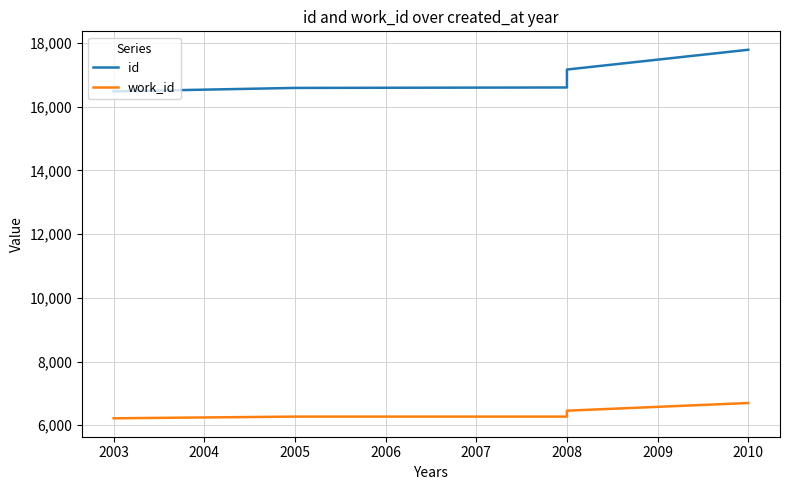

What is the average value of the work_id series?

6382